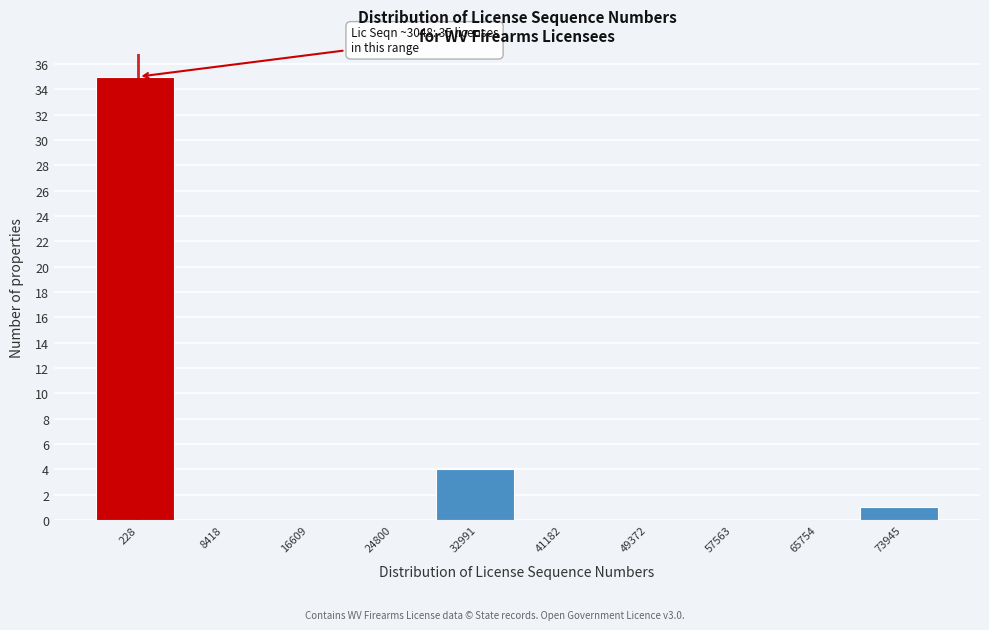

Reading left to right, transcribe all the data shown in this chart.

228=35	8418=0	16609=0	24800=0	32991=4	41182=0	49372=0	57563=0	65754=0	73945=1